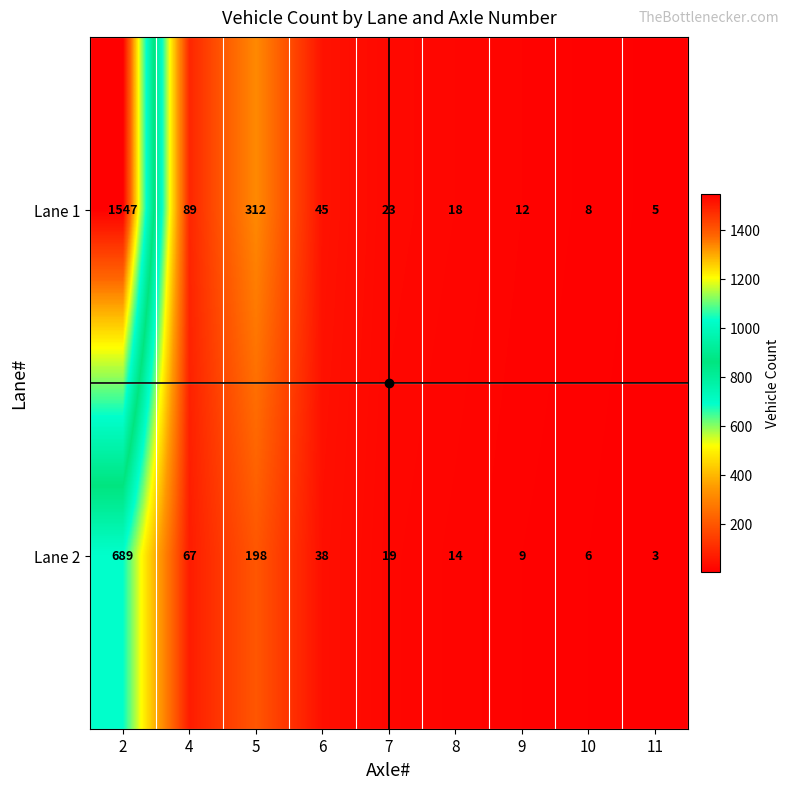

Which series has the widest spread of values?

Lane 1